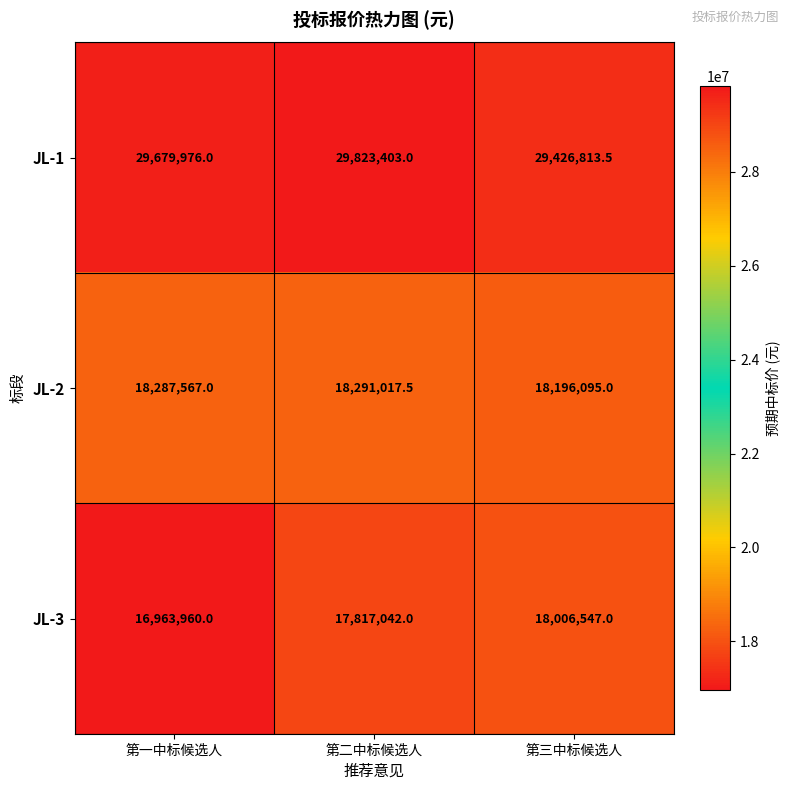

At which label does JL-2 reach its peak?

第二中标候选人